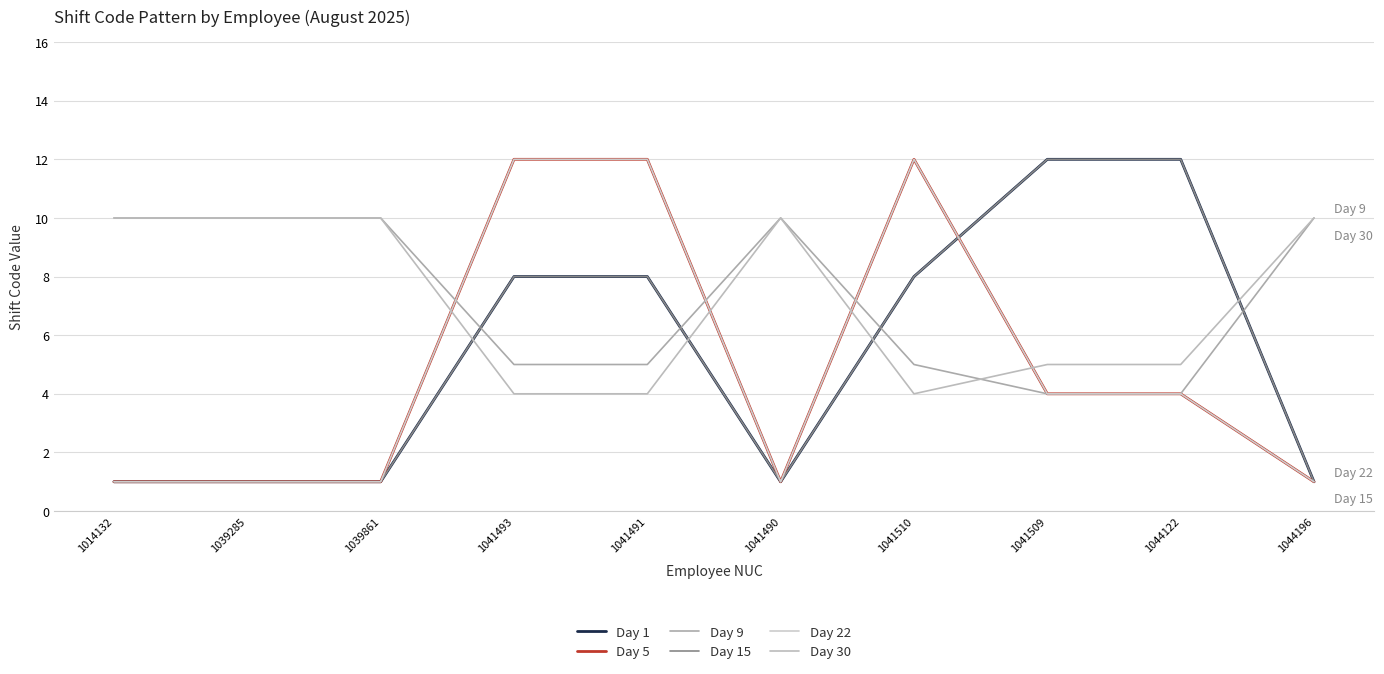

What is the value of the Day 22 point at the 8th from the left?

4